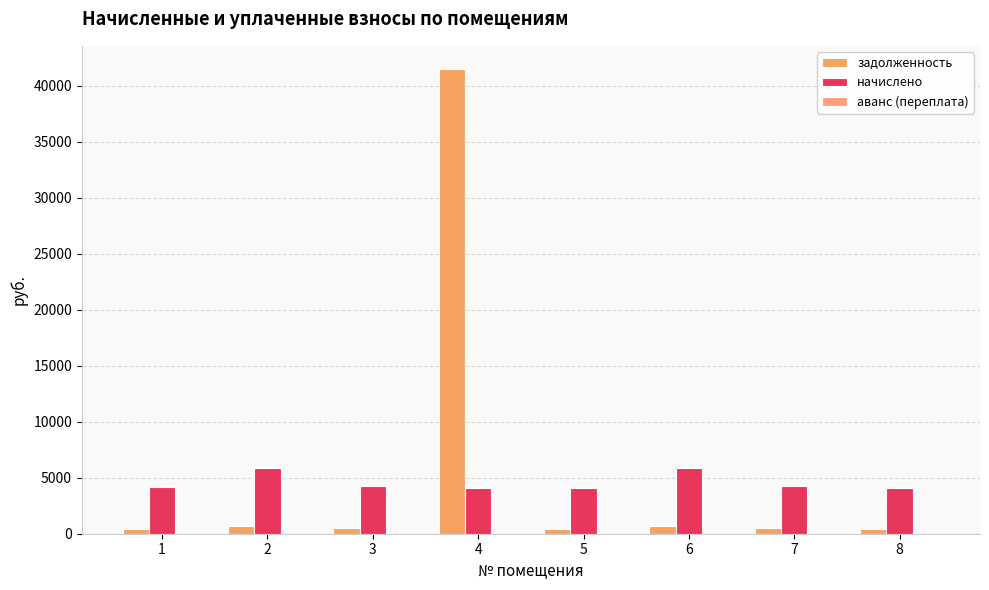

What is the total value across all series at 3?

4773.1